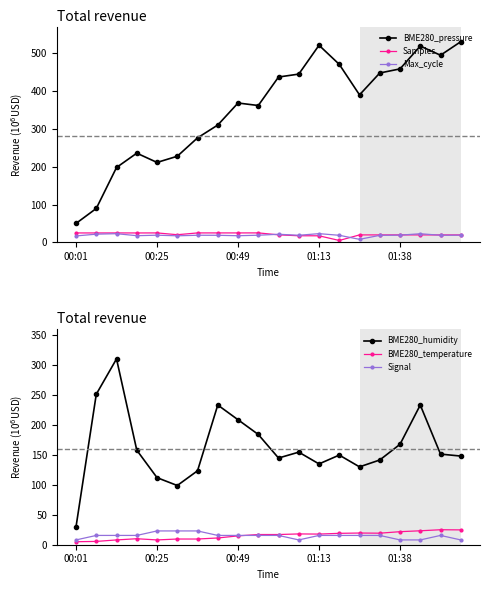

Which category has the highest value in the BME280_pressure series?

19